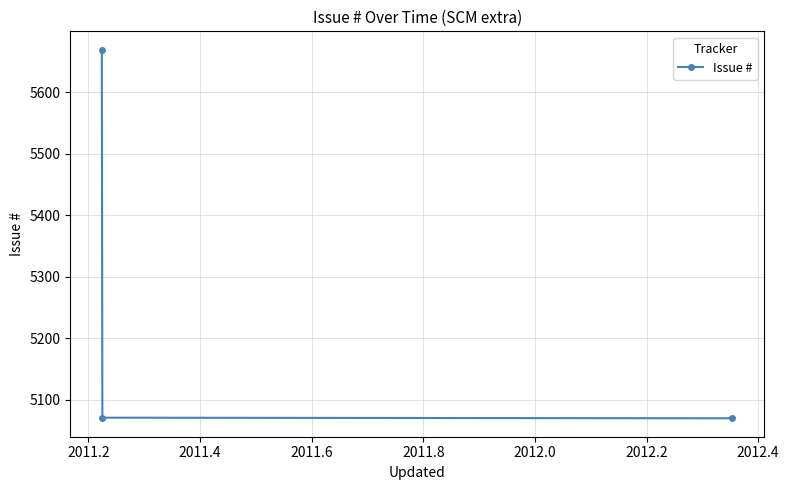

What is the difference between the second highest and minimum values?

1